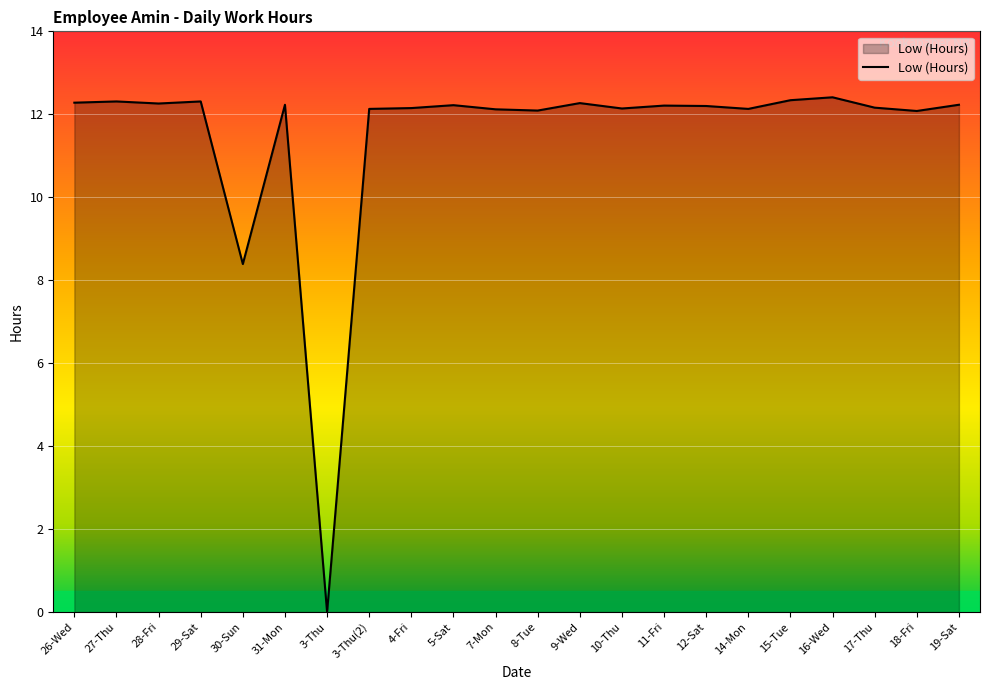

What is the difference between the maximum and minimum values?

12.4